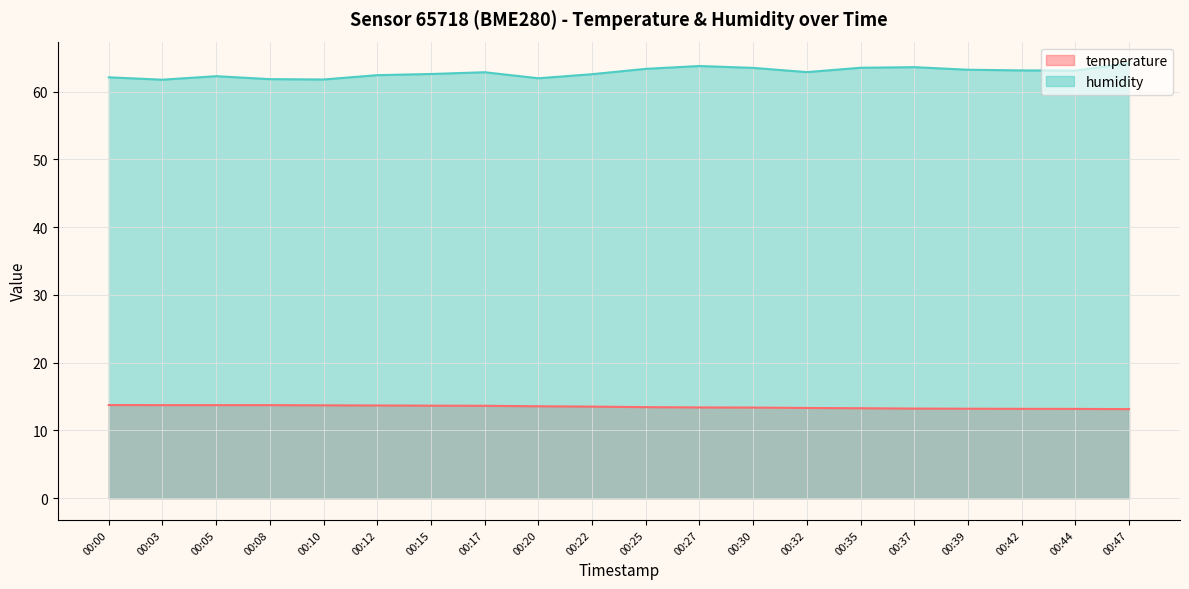

Does the chart have visible grid lines?

Yes